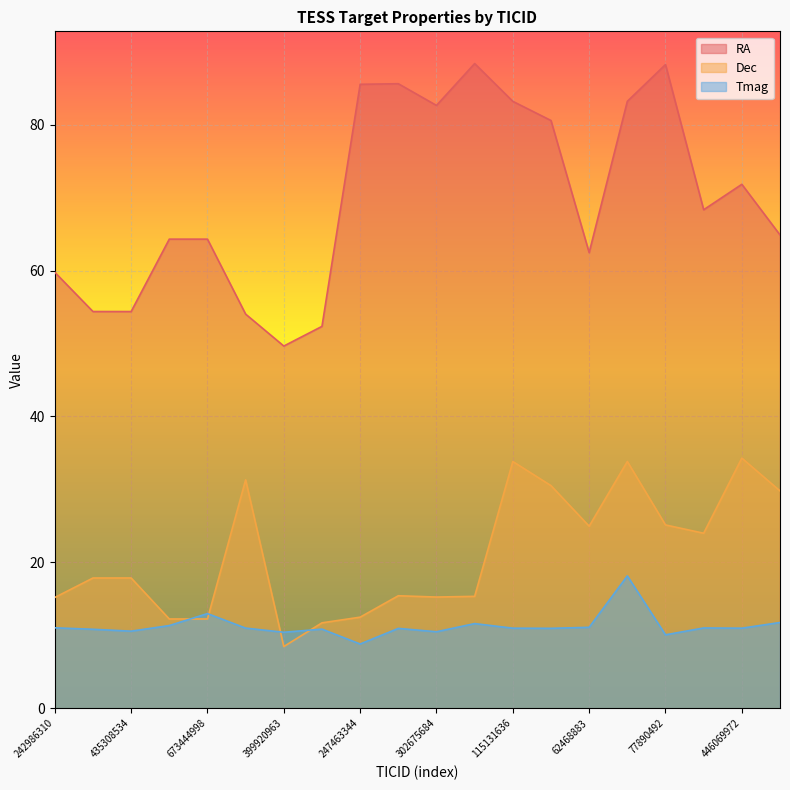

At which category does Dec reach its first local valley?

399920963